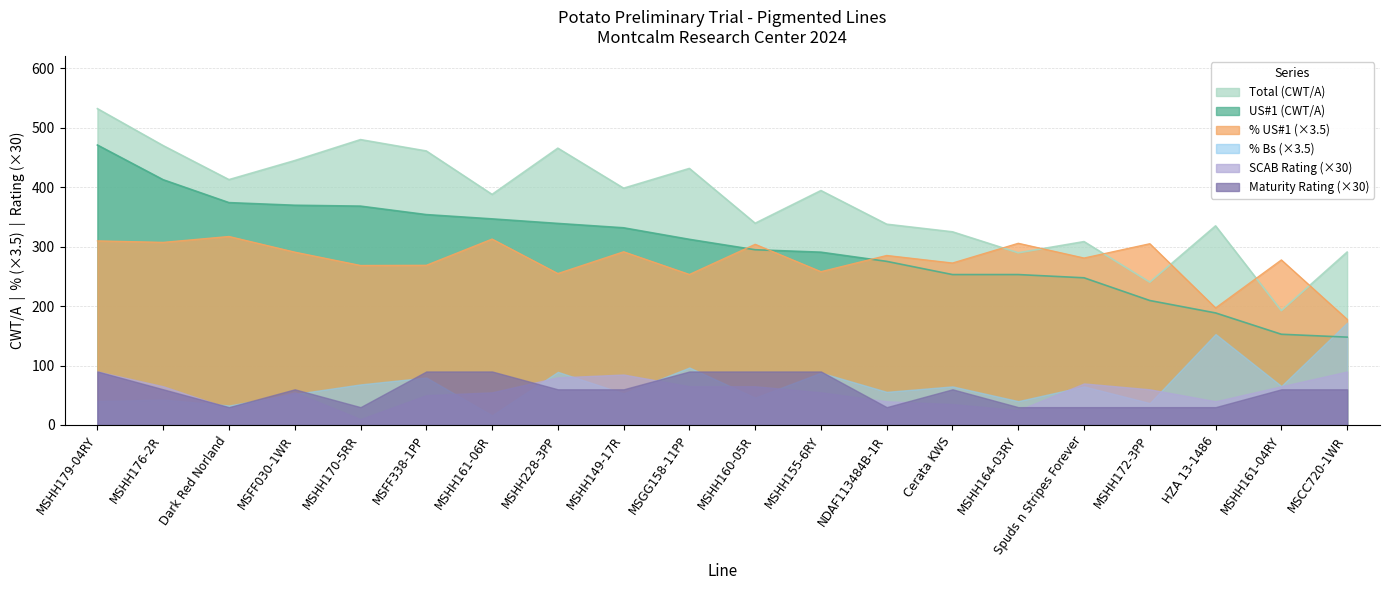

True or false: US#1 (CWT/A) has a value of 421.0 at Cerata KWS.

False